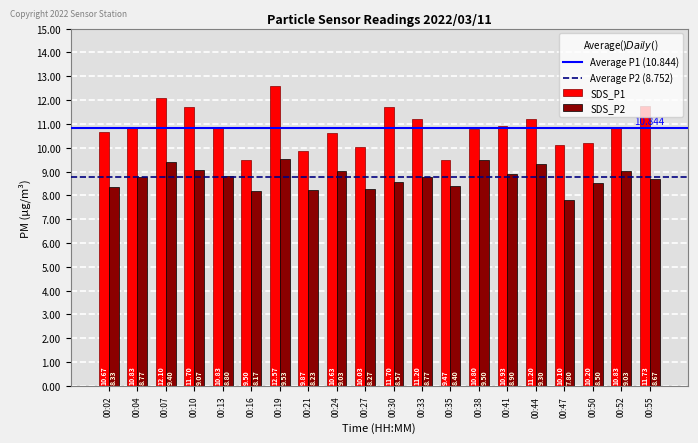

Read the SDS_P1 value at 00:33.

11.2